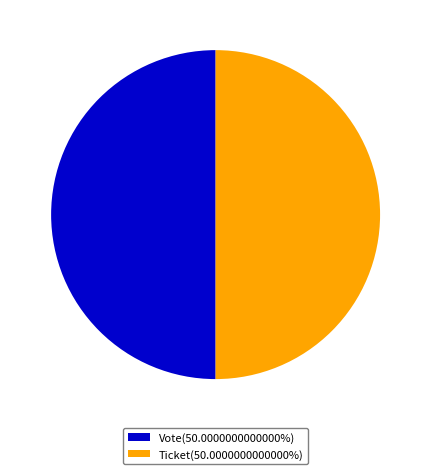

Do Vote(50.0000000000000%) and Ticket(50.0000000000000%) together represent more than half of the pie?

Yes